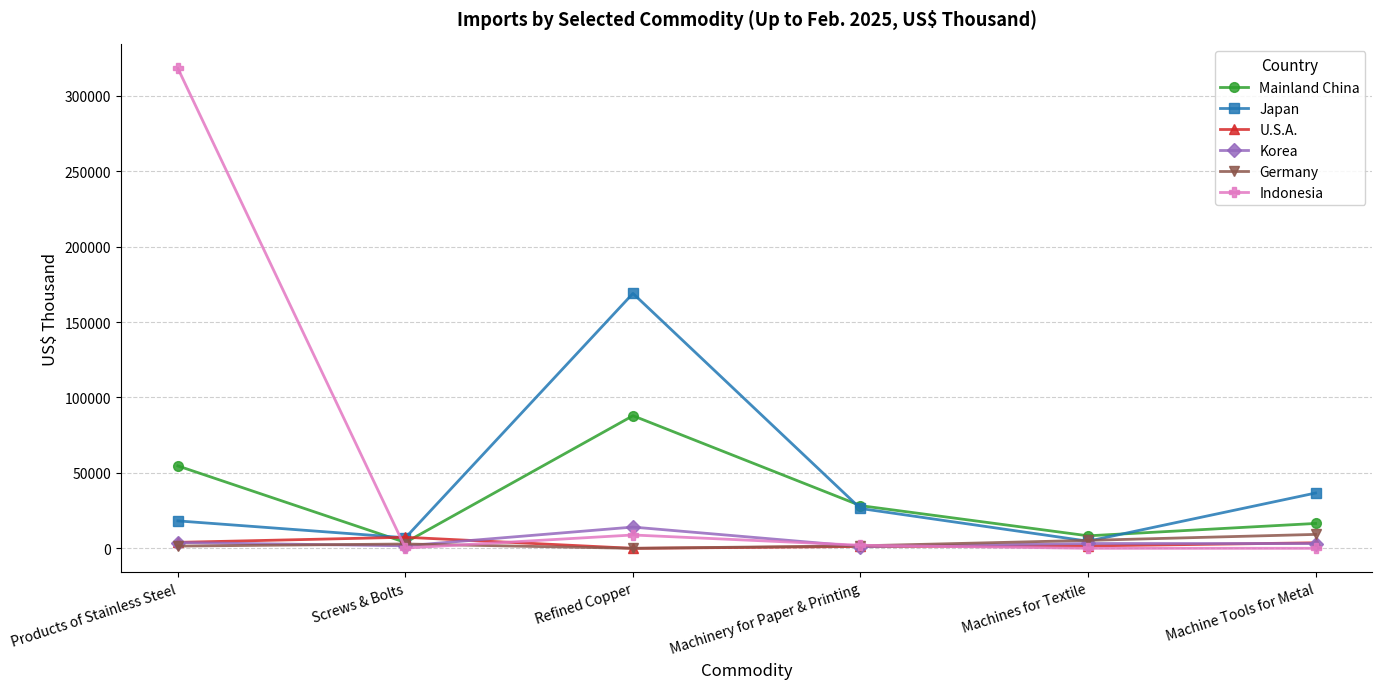

Between Products of Stainless Steel and Refined Copper, which series saw the biggest shift?

Indonesia